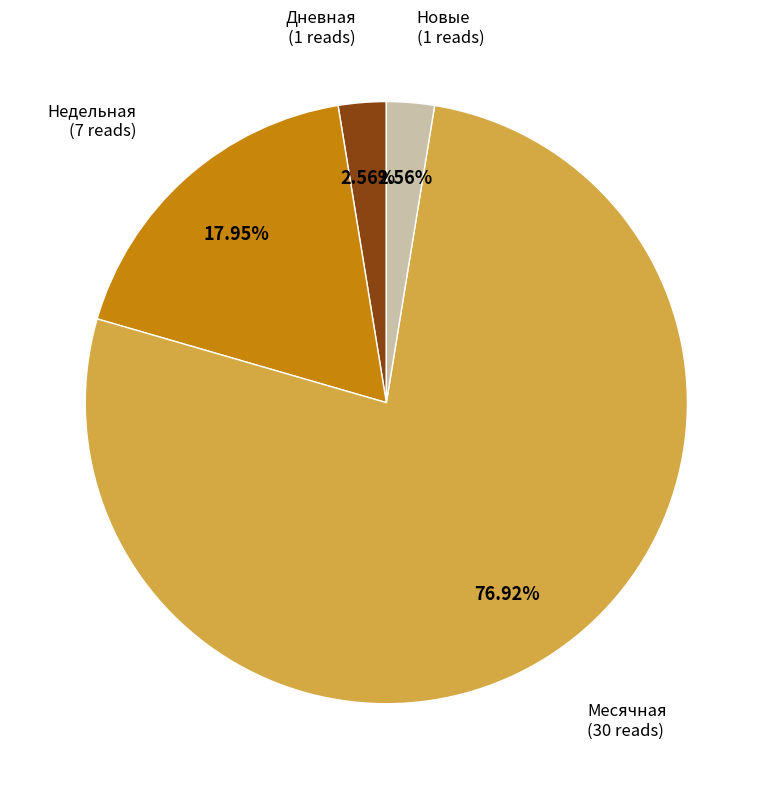

Is there a majority slice in this chart?

Yes